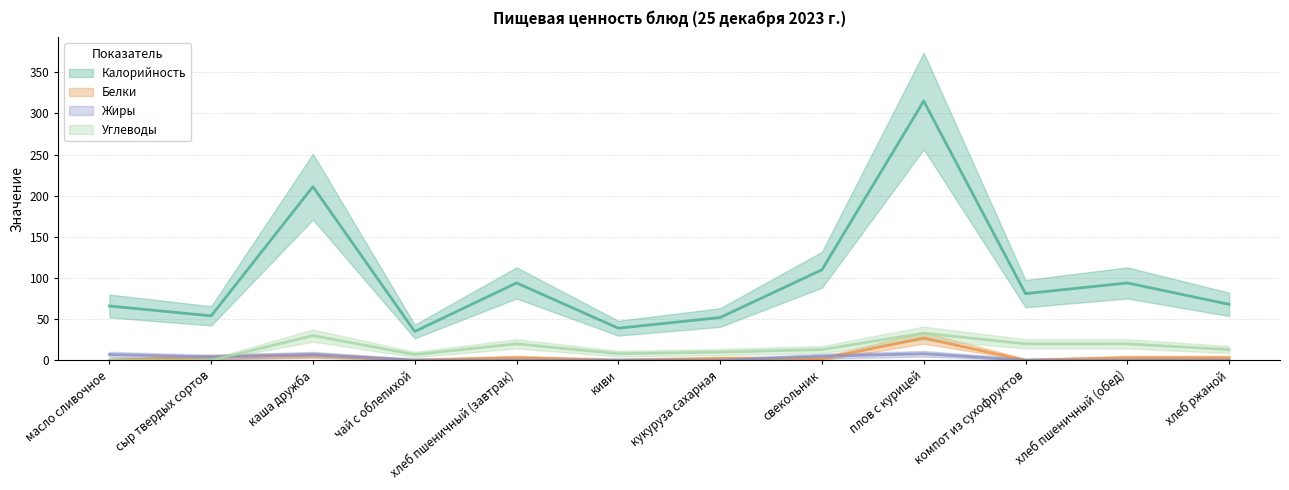

How many interior local valleys does the Жиры series have?

1